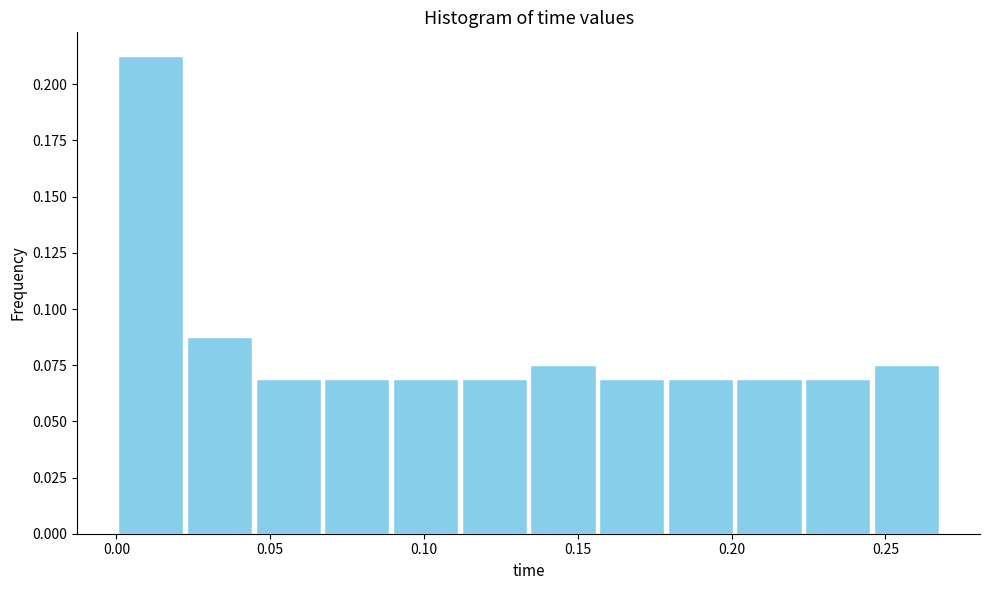

What is the height of the bar covering 0.200 to 0.225 on the x-axis? Neither the bar edges nor the heights are printed on the chart, so give them approximately, as read against the axes.

0.070